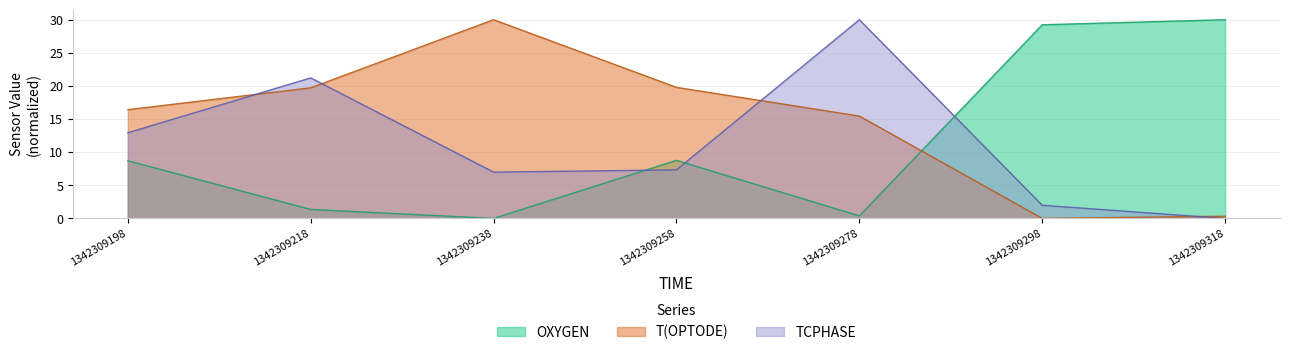

Rank the series by their maximum value, from highest to lowest.

OXYGEN, T(OPTODE), TCPHASE